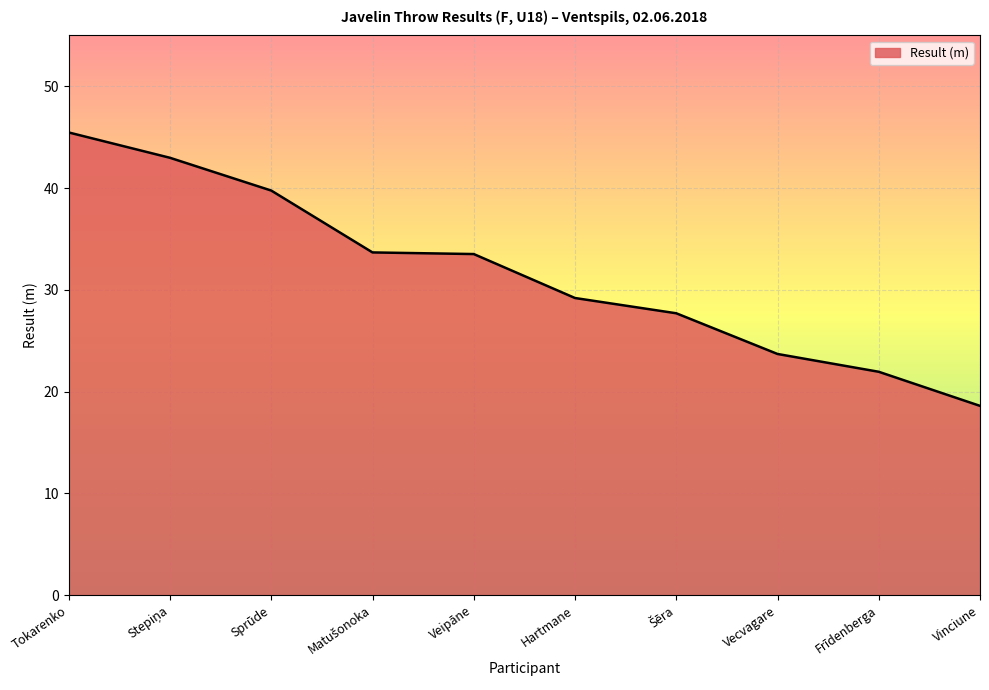

How many series are shown in this chart?

1